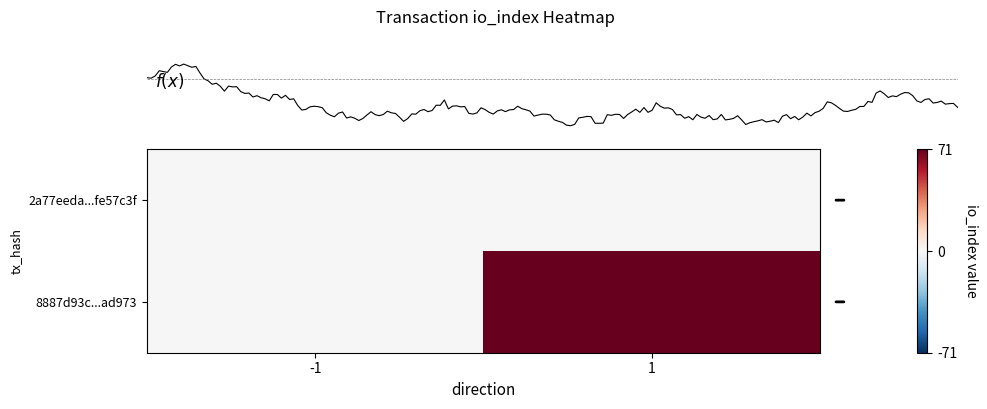

How many positive values does the 8887d93c...ad973 series have?

1